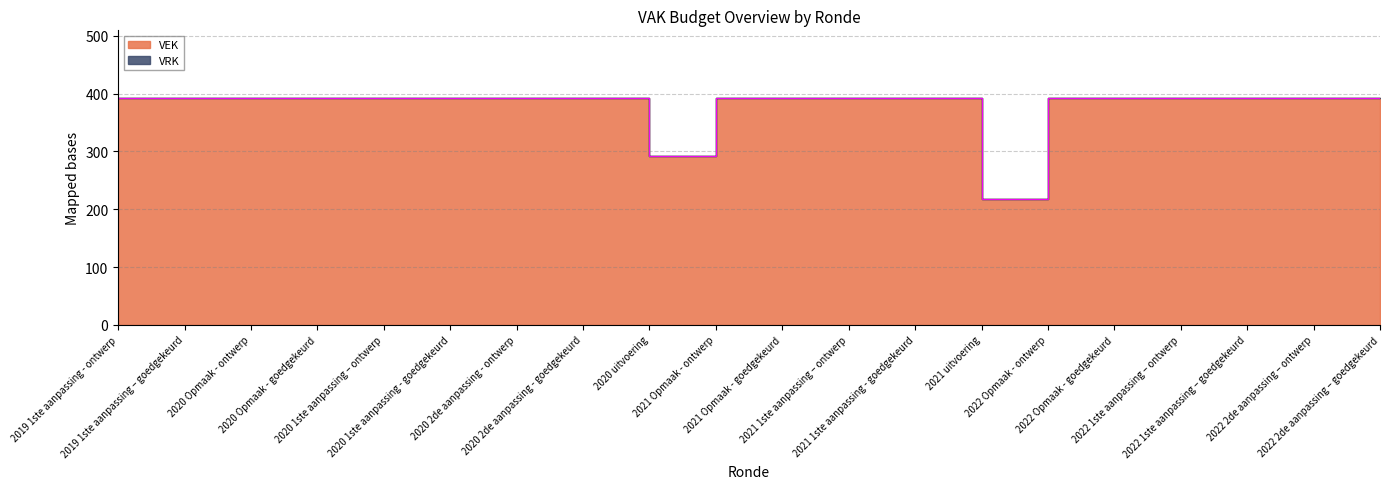

True or false: the data shows 392 at 2022 1ste aanpassing – ontwerp.

True